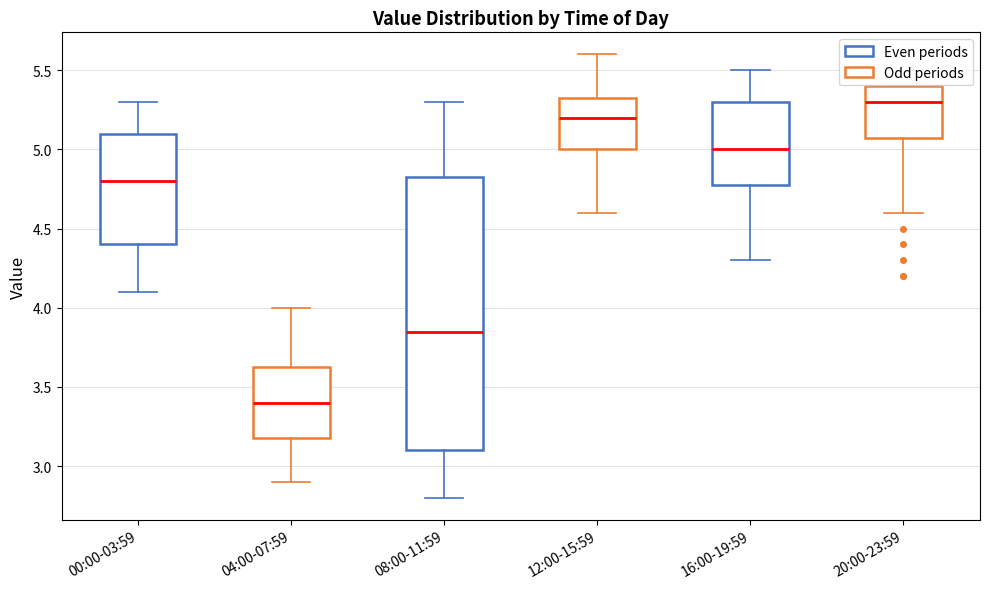

Reading left to right, read every box against the y-axis: the position of its median line, the range the box covers, and the ends of its whiskers. The values are not printed on the chart, so give them approximately, as read against the axis.

00:00-03:59: median 4.80, box 4.40 to 5.10, whiskers 4.10 to 5.30
04:00-07:59: median 3.40, box 3.20 to 3.65, whiskers 2.90 to 4.00
08:00-11:59: median 3.85, box 3.10 to 4.85, whiskers 2.80 to 5.30
12:00-15:59: median 5.20, box 5.00 to 5.35, whiskers 4.60 to 5.60
16:00-19:59: median 5.00, box 4.80 to 5.30, whiskers 4.30 to 5.50
20:00-23:59: median 5.30, box 5.10 to 5.40, whiskers 4.60 to 5.40